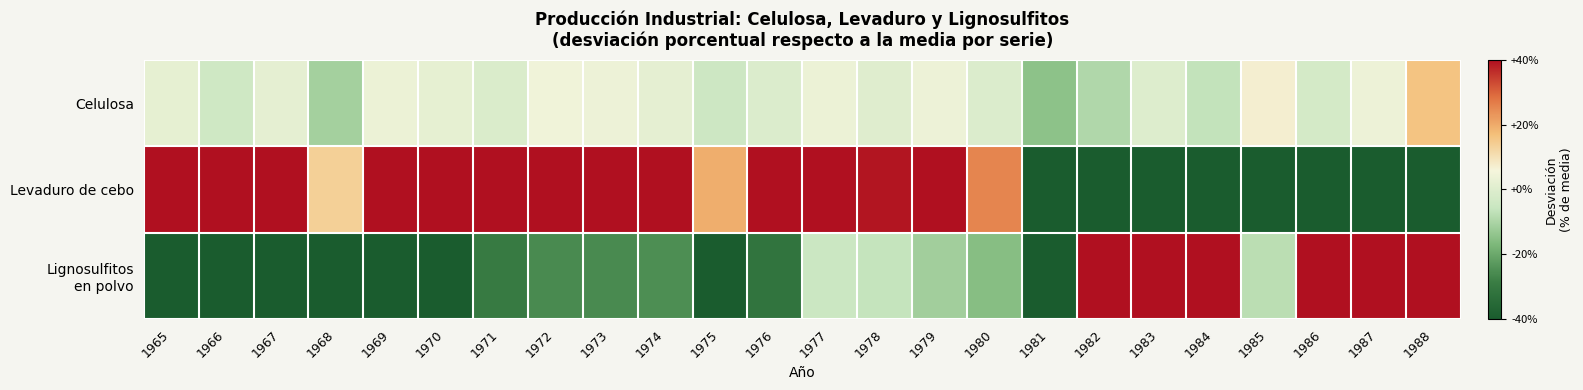

List the series in order of their overall mean, highest first.

Lignosulfitos en polvo, Levaduro de cebo, Celulosa